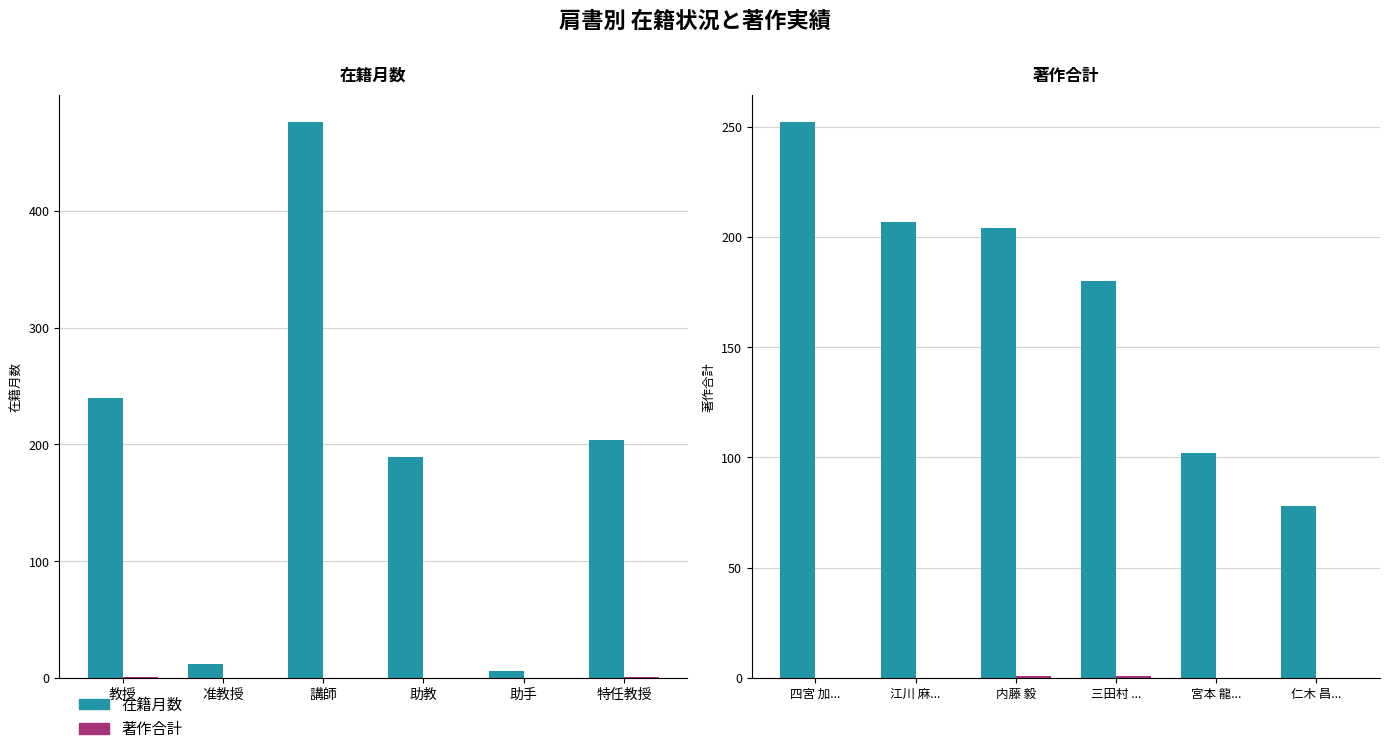

The 著作合計 series shows 0 at 宮本 龍.... True or false?

True